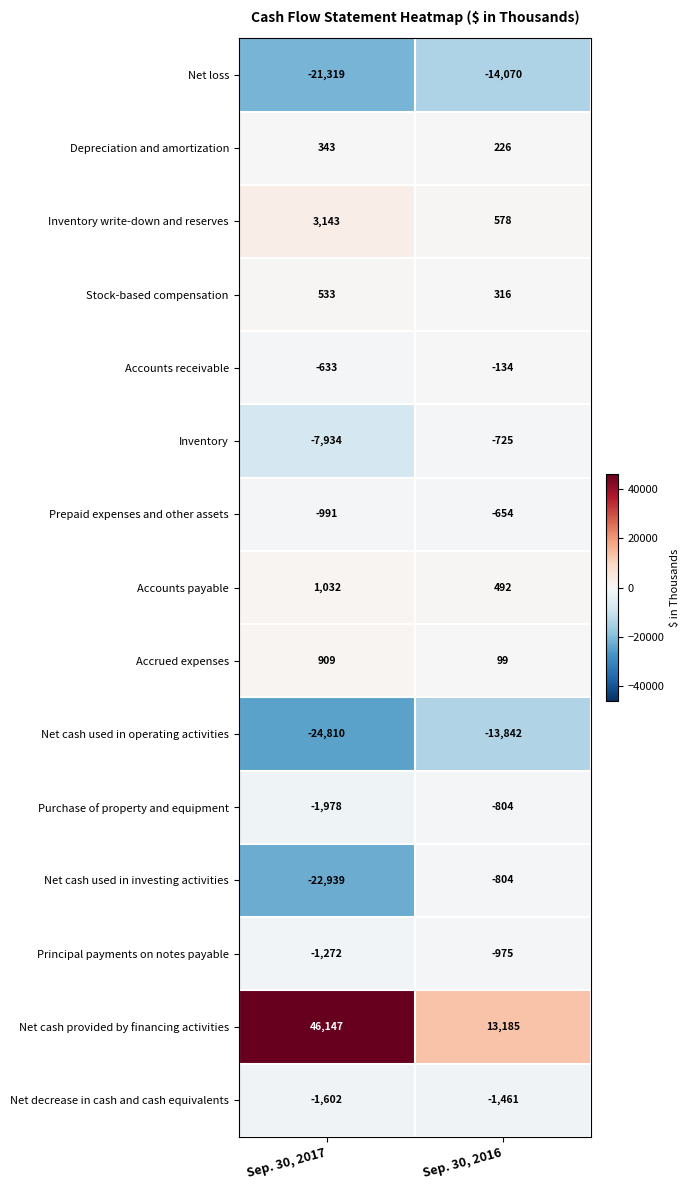

Reading right to left, transcribe all the data shown in this chart.

Net loss: Sep. 30, 2016=-14070	Sep. 30, 2017=-21319
Depreciation and amortization: Sep. 30, 2016=226	Sep. 30, 2017=343
Inventory write-down and reserves: Sep. 30, 2016=578	Sep. 30, 2017=3143
Stock-based compensation: Sep. 30, 2016=316	Sep. 30, 2017=533
Accounts receivable: Sep. 30, 2016=-134	Sep. 30, 2017=-633
Inventory: Sep. 30, 2016=-725	Sep. 30, 2017=-7934
Prepaid expenses and other assets: Sep. 30, 2016=-654	Sep. 30, 2017=-991
Accounts payable: Sep. 30, 2016=492	Sep. 30, 2017=1032
Accrued expenses: Sep. 30, 2016=99	Sep. 30, 2017=909
Net cash used in operating activities: Sep. 30, 2016=-13842	Sep. 30, 2017=-24810
Purchase of property and equipment: Sep. 30, 2016=-804	Sep. 30, 2017=-1978
Net cash used in investing activities: Sep. 30, 2016=-804	Sep. 30, 2017=-22939
Principal payments on notes payable: Sep. 30, 2016=-975	Sep. 30, 2017=-1272
Net cash provided by financing activities: Sep. 30, 2016=13185	Sep. 30, 2017=46147
Net decrease in cash and cash equivalents: Sep. 30, 2016=-1461	Sep. 30, 2017=-1602